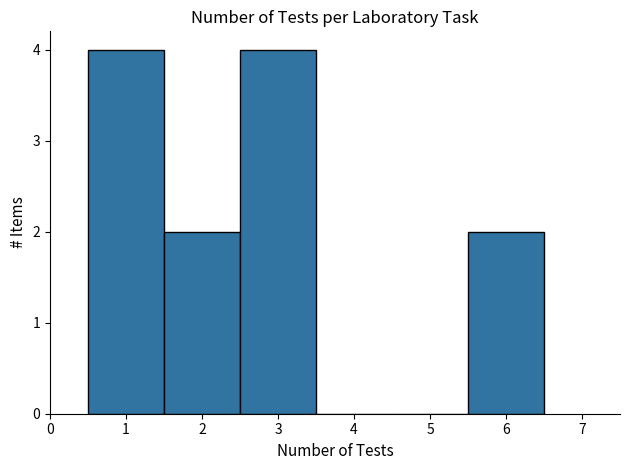

How tall is the bar that spans 0.5 to 1.5 on the x-axis? The values are not printed on the chart, so give them approximately, as read against the axis.

4